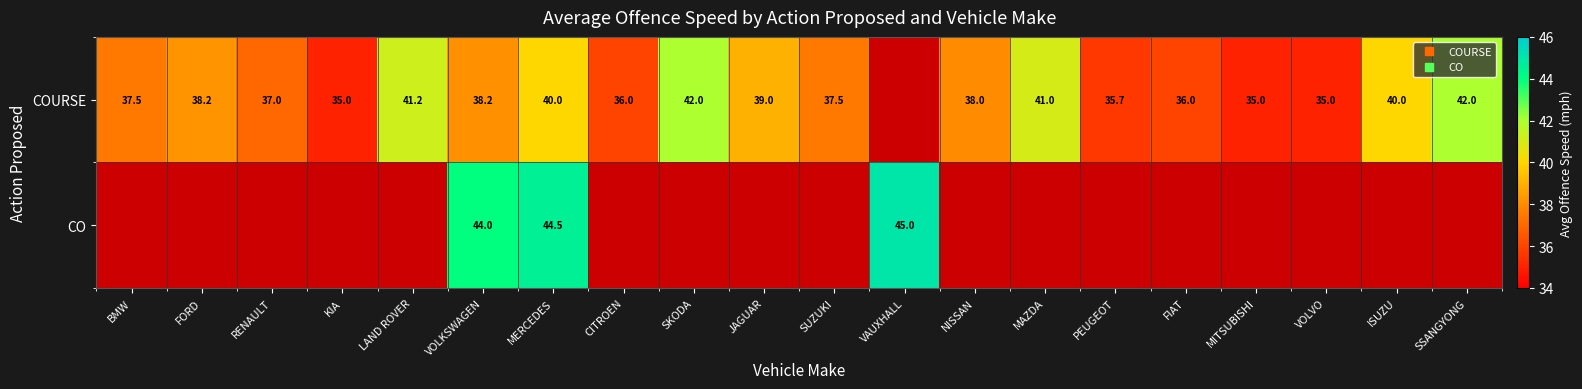

Rank the series at VOLKSWAGEN from lowest to highest value.

COURSE, CO